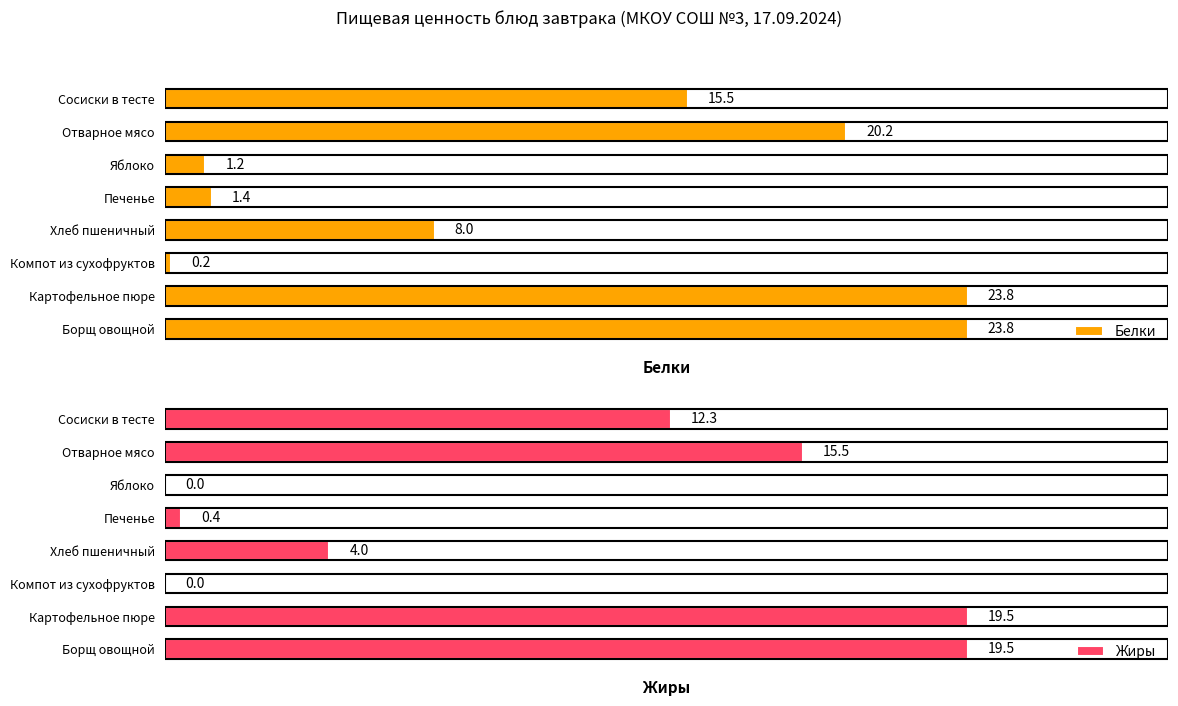

Rank the series by their average value, from lowest to highest.

Жиры, Белки